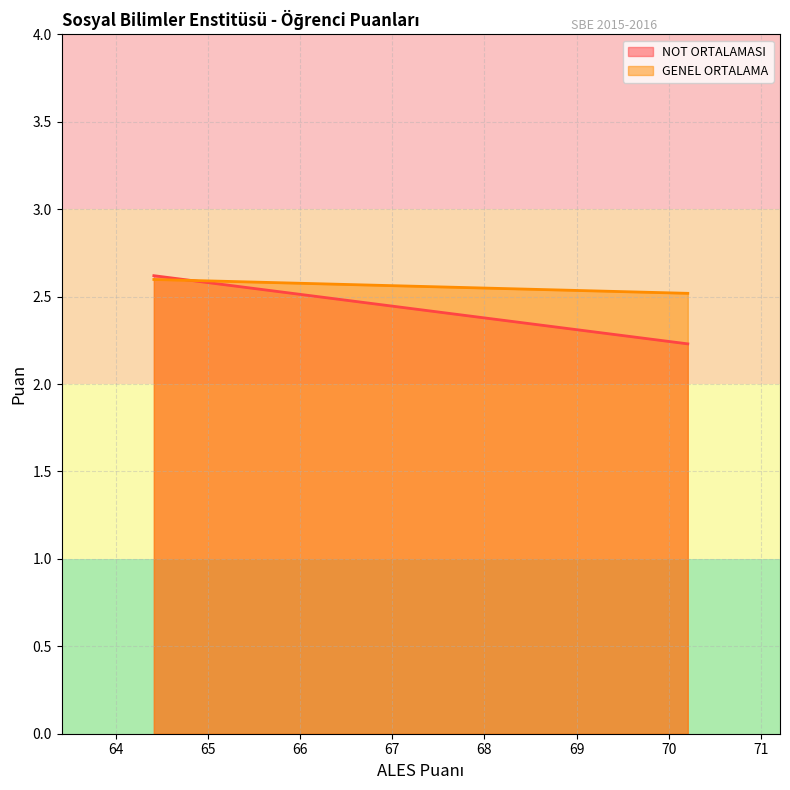

Rank the categories by NOT ORTALAMASI value from highest to lowest.

64.41444, 70.20493